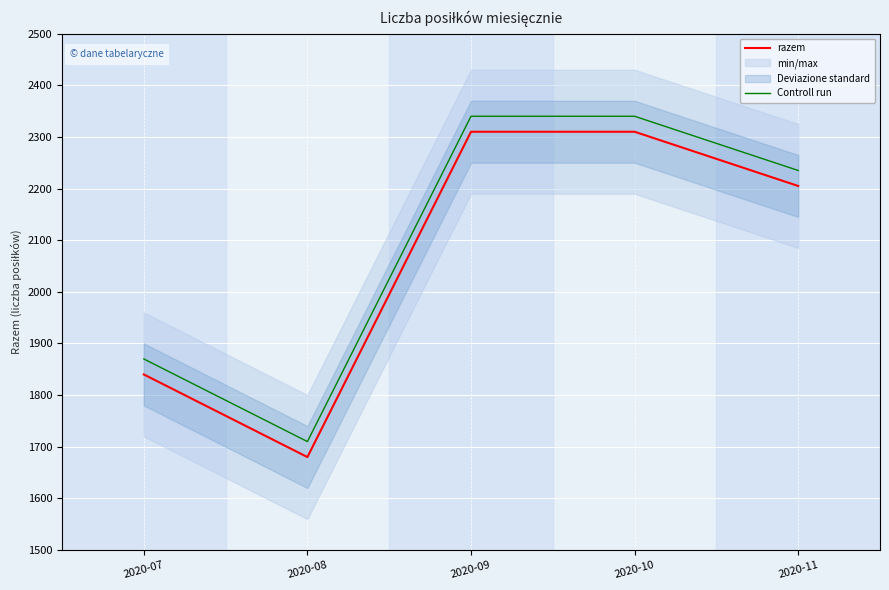

How many Controll run values are between 1870 and 2340?

4